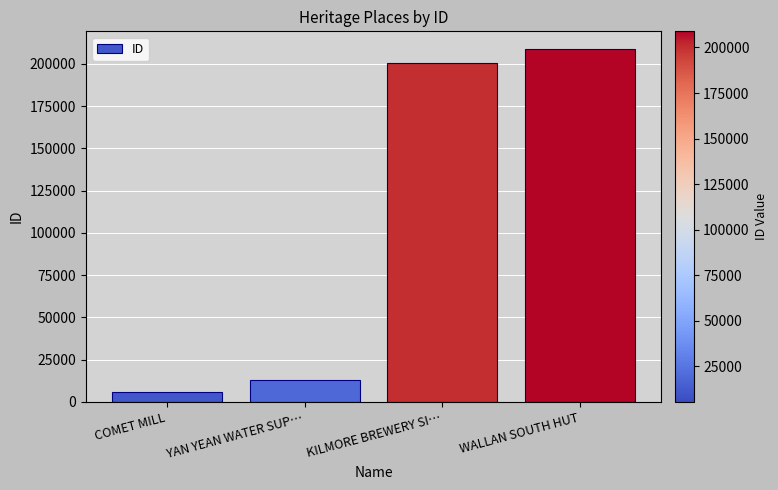

Rank the categories by value from lowest to highest.

COMET MILL, YAN YEAN WATER SUP…, KILMORE BREWERY SI…, WALLAN SOUTH HUT